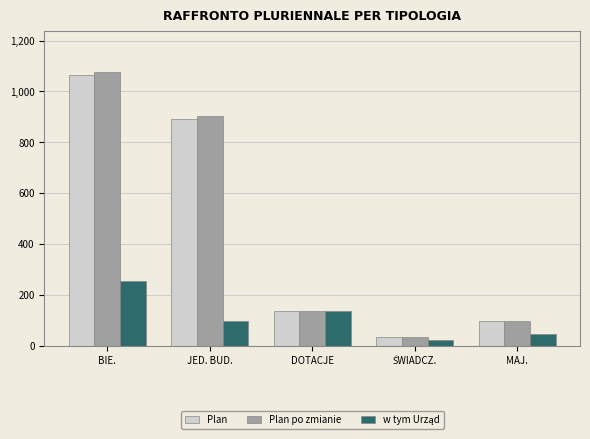

Which series changed the most between BIE. and DOTACJE?

Plan po zmianie